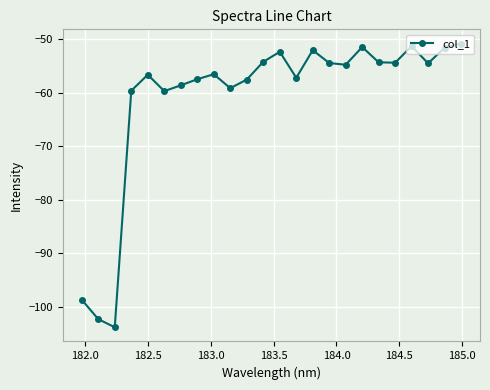

What is the value of the 2nd point from the left?

-102.3